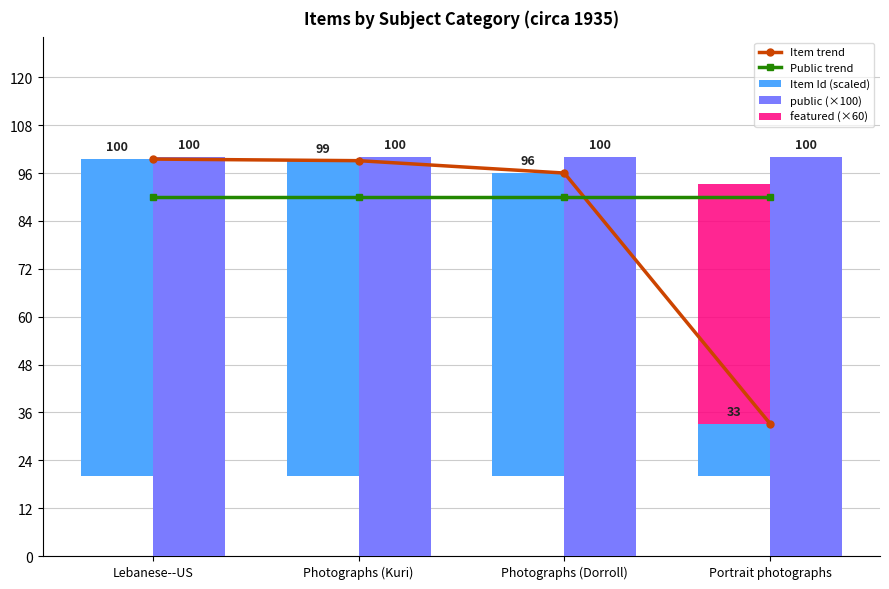

Reading left to right, list all the values displayed in this chart.

Item trend: Lebanese--US=99.5	Photographs (Kuri)=99.1	Photographs (Dorroll)=96.0	Portrait photographs=33.2
Public trend: Lebanese--US=90.0	Photographs (Kuri)=90.0	Photographs (Dorroll)=90.0	Portrait photographs=90.0
Item Id (scaled): Lebanese--US=79.5	Photographs (Kuri)=79.1	Photographs (Dorroll)=76.0	Portrait photographs=13.2
public (×100): Lebanese--US=100.0	Photographs (Kuri)=100.0	Photographs (Dorroll)=100.0	Portrait photographs=100.0
featured (×60): Lebanese--US=0.0	Photographs (Kuri)=0.0	Photographs (Dorroll)=0.0	Portrait photographs=60.0